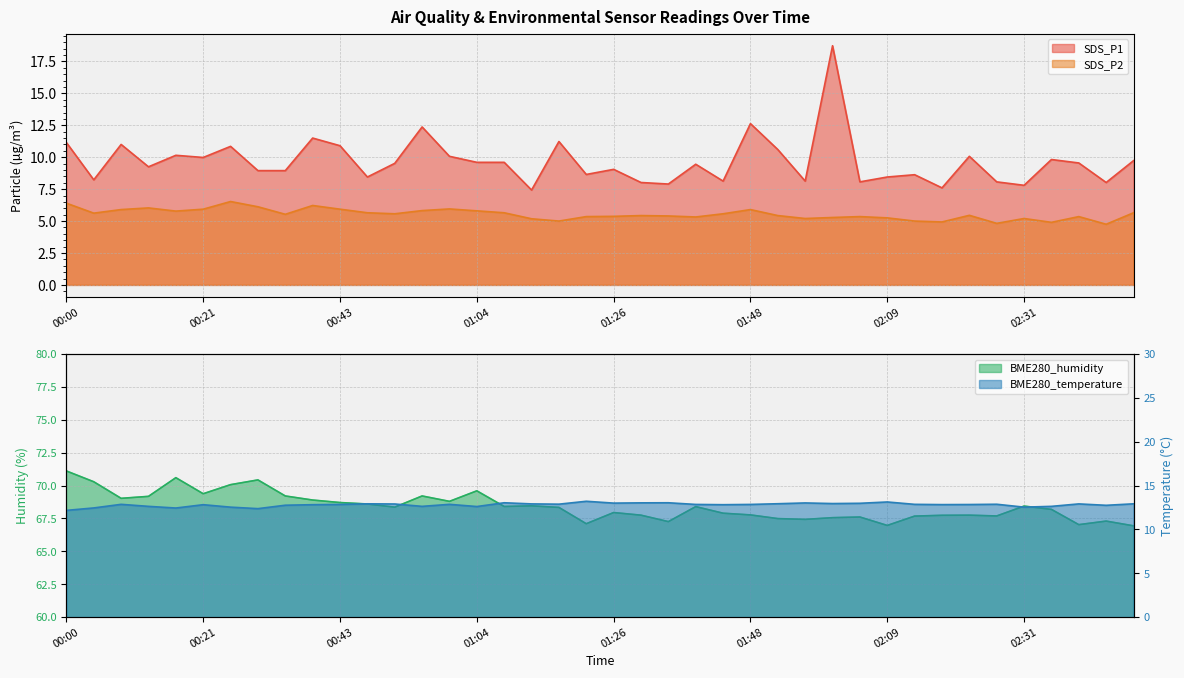

Reading right to left, extract all data points from this chart.

SDS_P1: 9.7	8.0	9.6	9.8	7.8	8.1	10.1	7.6	8.6	8.4	8.1	18.7	8.1	10.6	12.6	8.1	9.4	7.9	8.0	9.1	8.7	11.2	7.4	9.6	9.6	10.1	12.4	9.5	8.4	10.9	11.5	8.9	8.9	10.8	10.0	10.2	9.2	11.0	8.2	11.2
SDS_P2: 5.7	4.8	5.3	4.9	5.2	4.8	5.5	4.9	5.0	5.2	5.3	5.3	5.2	5.4	5.9	5.6	5.3	5.4	5.4	5.4	5.3	5.0	5.2	5.7	5.8	6.0	5.8	5.6	5.7	5.9	6.2	5.5	6.1	6.5	5.9	5.8	6.0	5.9	5.6	6.4
BME280_temperature: 12.9	12.8	12.9	12.6	12.5	12.9	12.8	12.8	12.9	13.1	13.0	12.9	13.0	12.9	12.8	12.8	12.8	13.0	13.0	13.0	13.2	12.9	12.9	13.0	12.6	12.9	12.6	12.9	12.9	12.8	12.8	12.8	12.4	12.5	12.8	12.4	12.6	12.9	12.4	12.2
BME280_humidity: 66.9	67.3	67.0	68.2	68.4	67.7	67.8	67.7	67.7	67.0	67.6	67.6	67.4	67.5	67.8	67.9	68.4	67.3	67.8	68.0	67.1	68.3	68.5	68.4	69.6	68.8	69.2	68.4	68.6	68.7	68.9	69.2	70.4	70.1	69.4	70.6	69.2	69.0	70.3	71.1